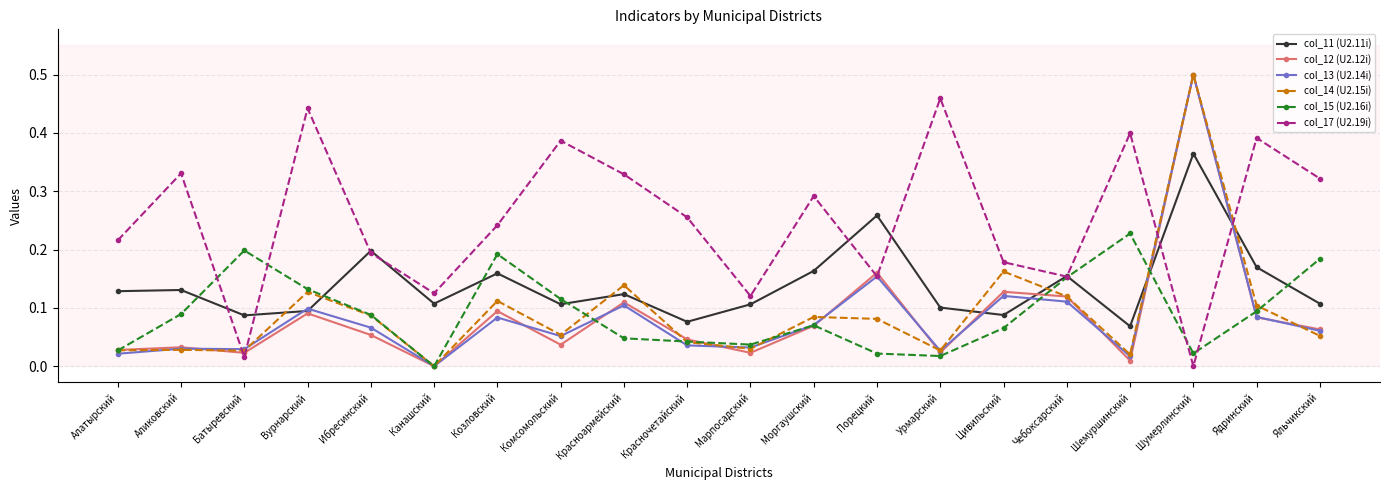

True or false: col_14 (U2.15i) has a value of 0.1 at Чебоксарский.

True